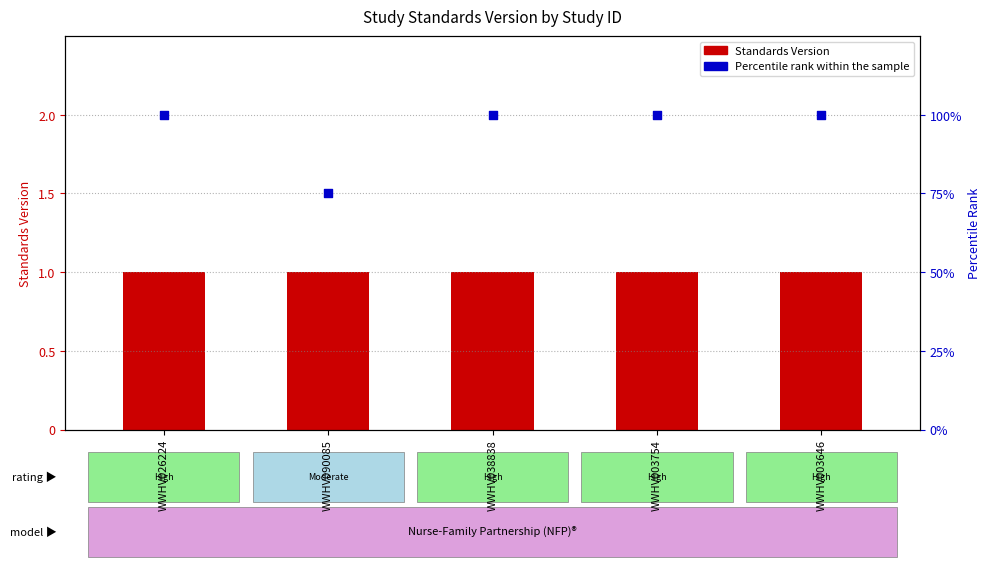

Is the value of Standards Version at WWHV003646 greater than the value of Percentile rank within the sample at WWHV003646?

No